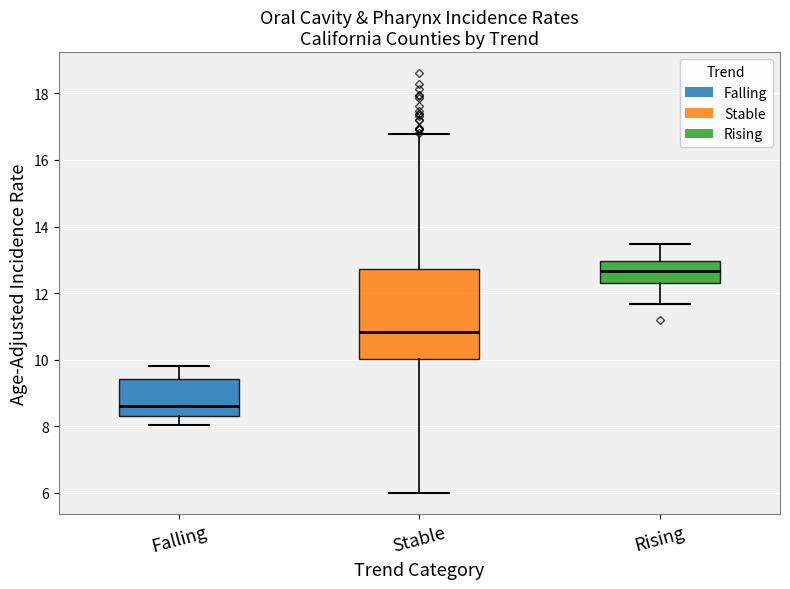

Which box is the tallest, from its lower edge to its upper edge?

Stable